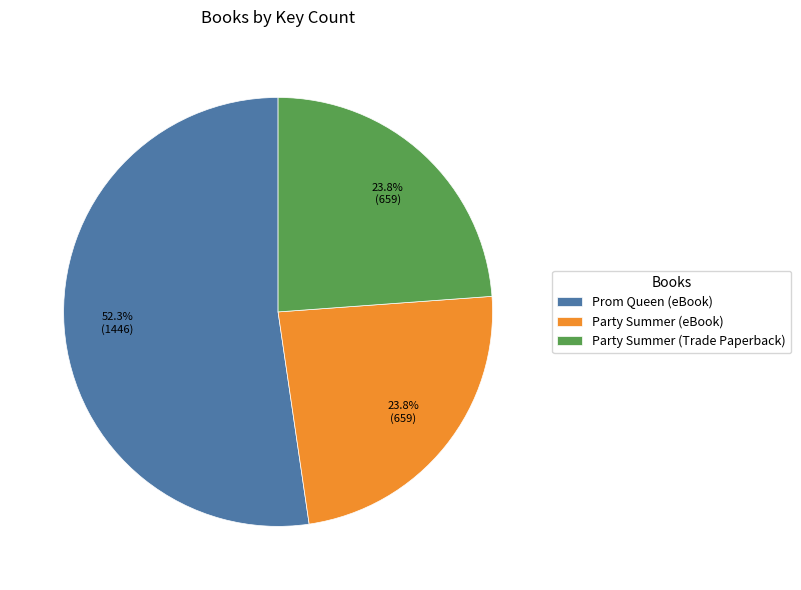

To the nearest percent, what is the average slice percentage?

33%